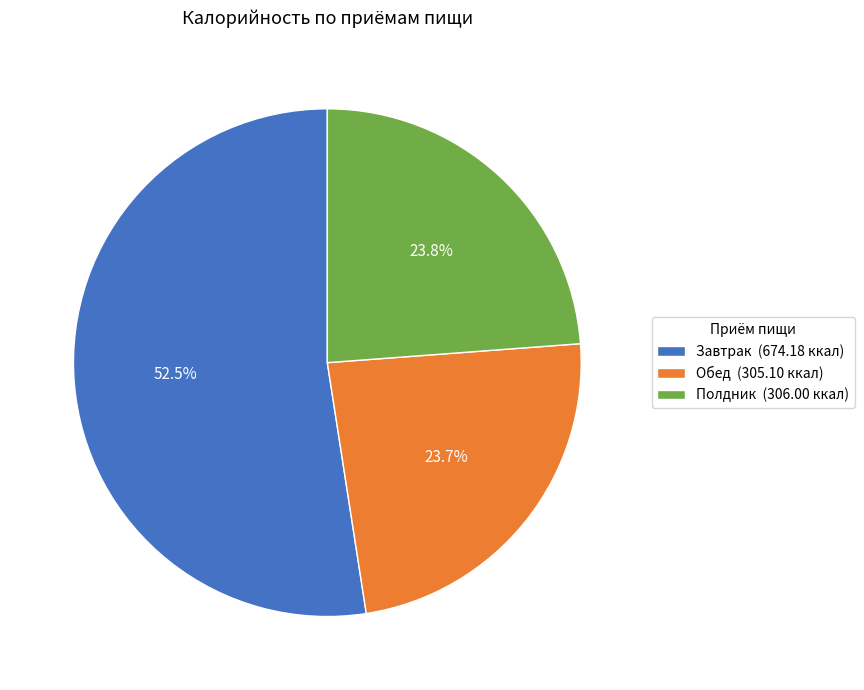

To the nearest percent, what is the combined percentage of Обед and Полдник?

48%